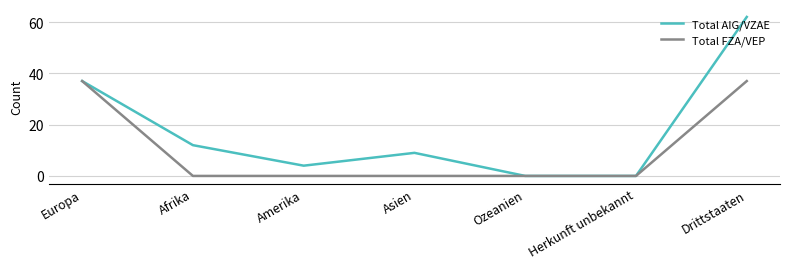

What is the difference between the maximum and minimum values in the Total FZA/VEP series?

37